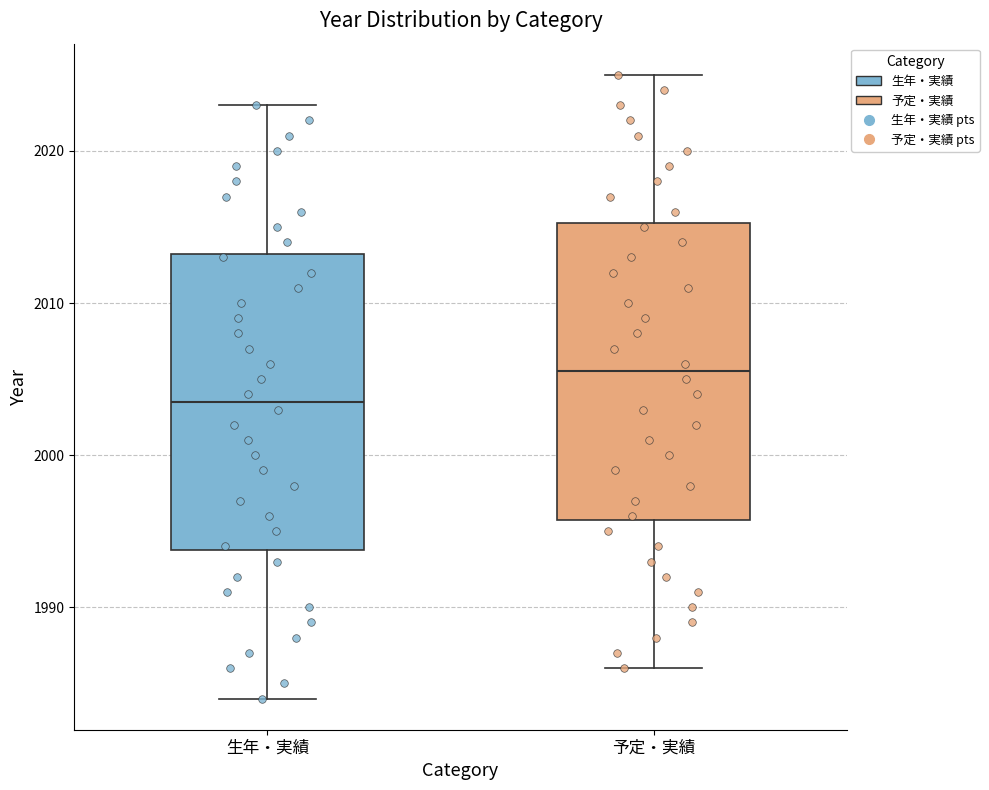

Reading left to right, read every box against the y-axis: the position of its median line, the range the box covers, and the ends of its whiskers. The values are not printed on the chart, so give them approximately, as read against the axis.

生年・実績: median 2004, box 1994 to 2013, whiskers 1984 to 2023
予定・実績: median 2006, box 1996 to 2015, whiskers 1986 to 2025